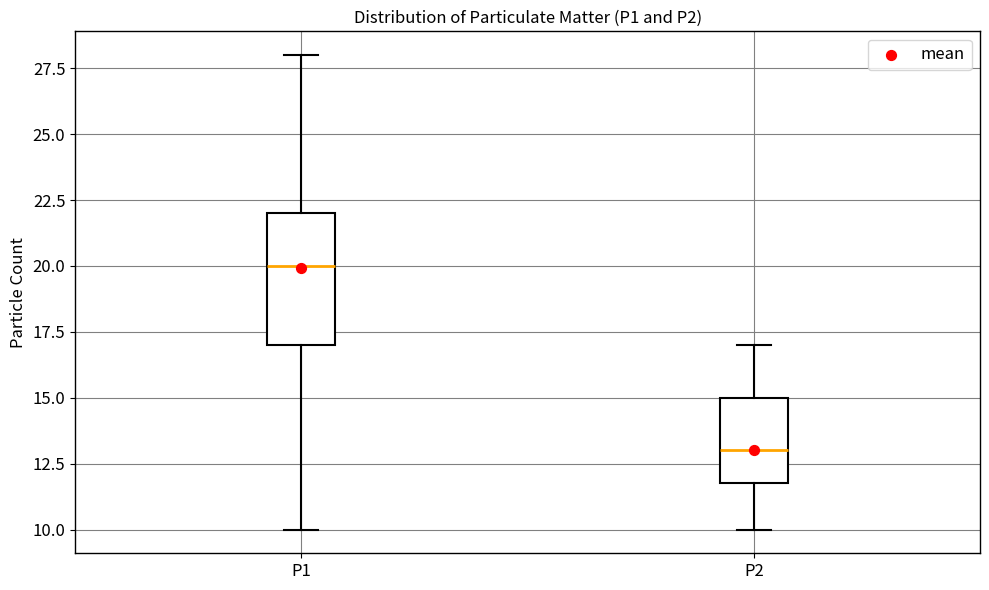

Reading left to right, read every box against the y-axis: the position of its median line, the range the box covers, and the ends of its whiskers. The values are not printed on the chart, so give them approximately, as read against the axis.

P1: median 20, box 17 to 22, whiskers 10 to 28
P2: median 13, box 12 to 15, whiskers 10 to 17